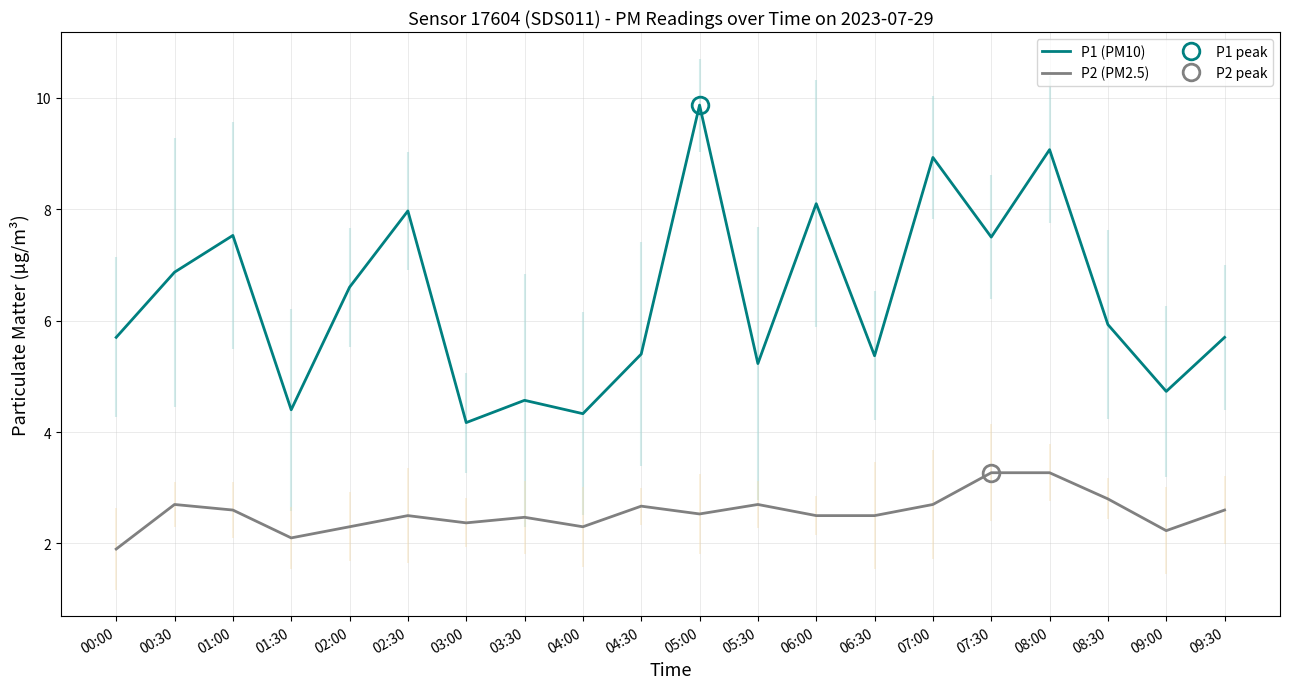

Between 08:00 and 09:30, which series saw the biggest shift?

P1 (PM10)